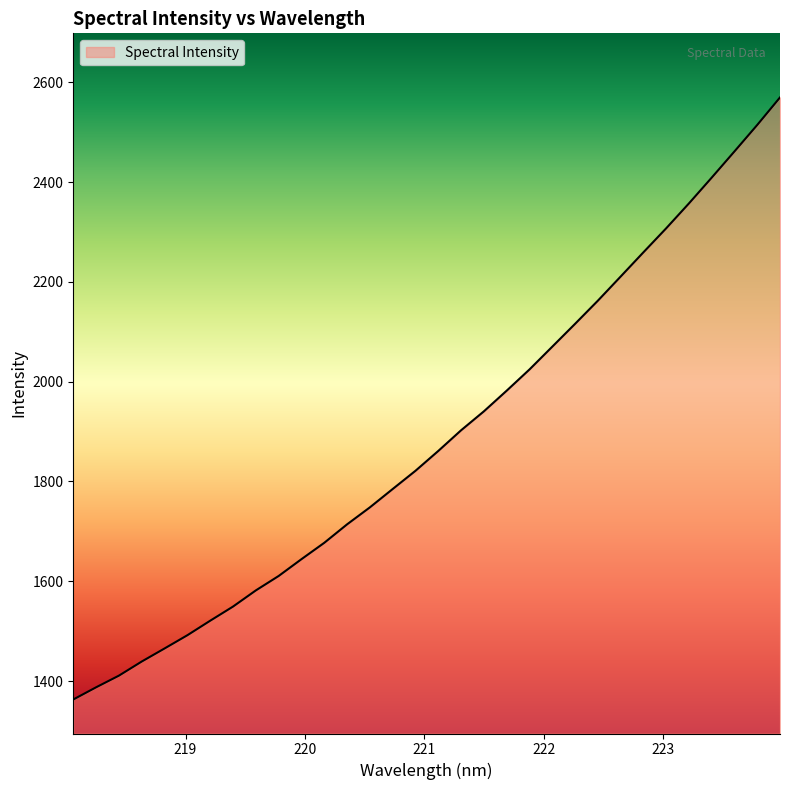

What is the maximum value shown in the chart?

2569.6